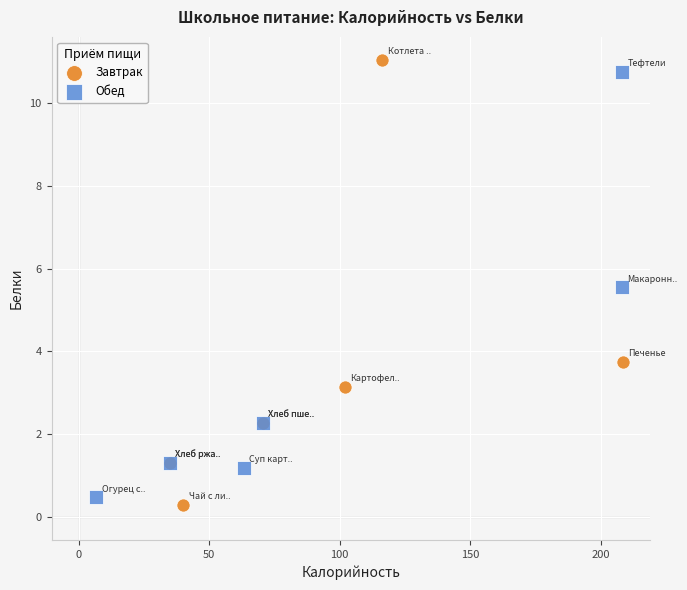

What are all the series names shown in the legend?

Завтрак, Обед